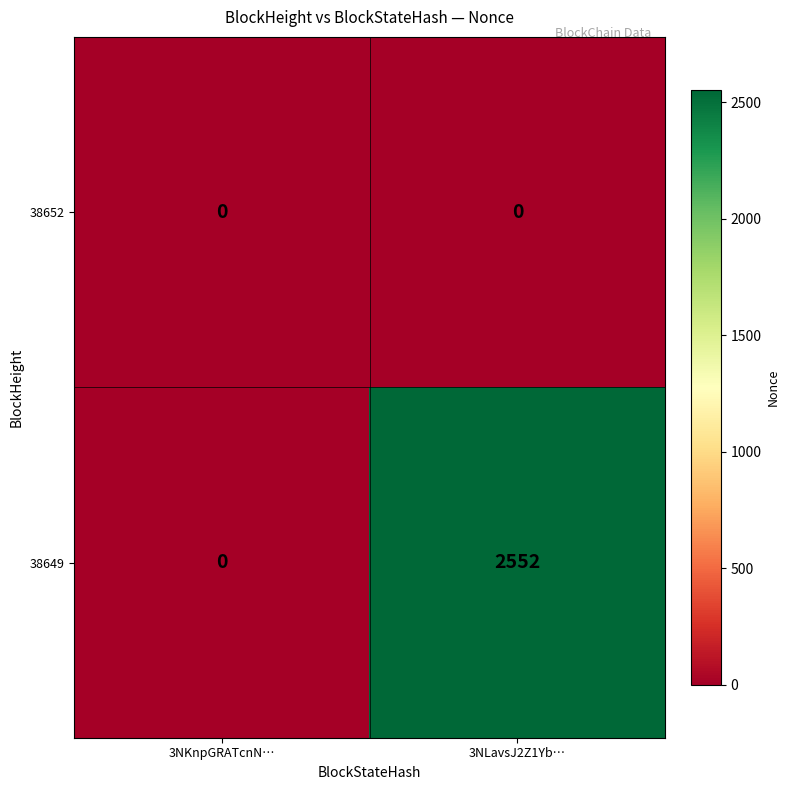

Reading right to left, list all the values displayed in this chart.

38652: 0	0
38649: 2552	0